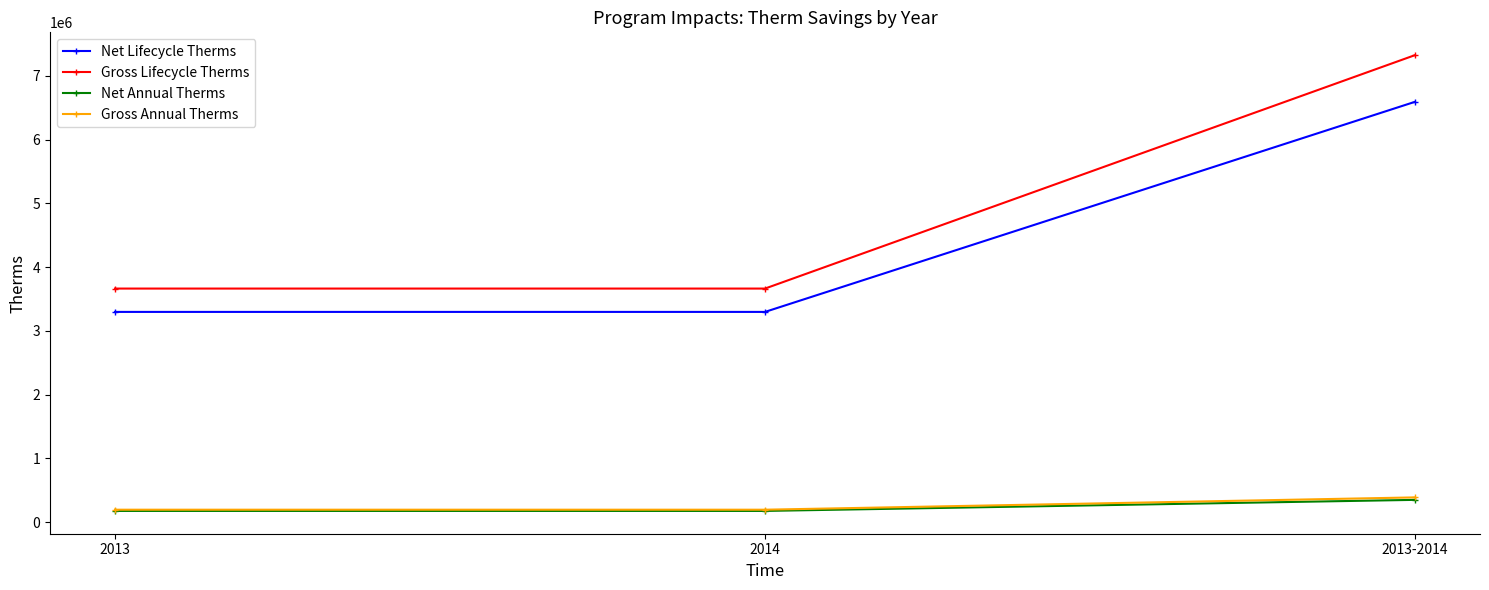

Is it true that Net Annual Therms equals 173764.8 at 2014?

True